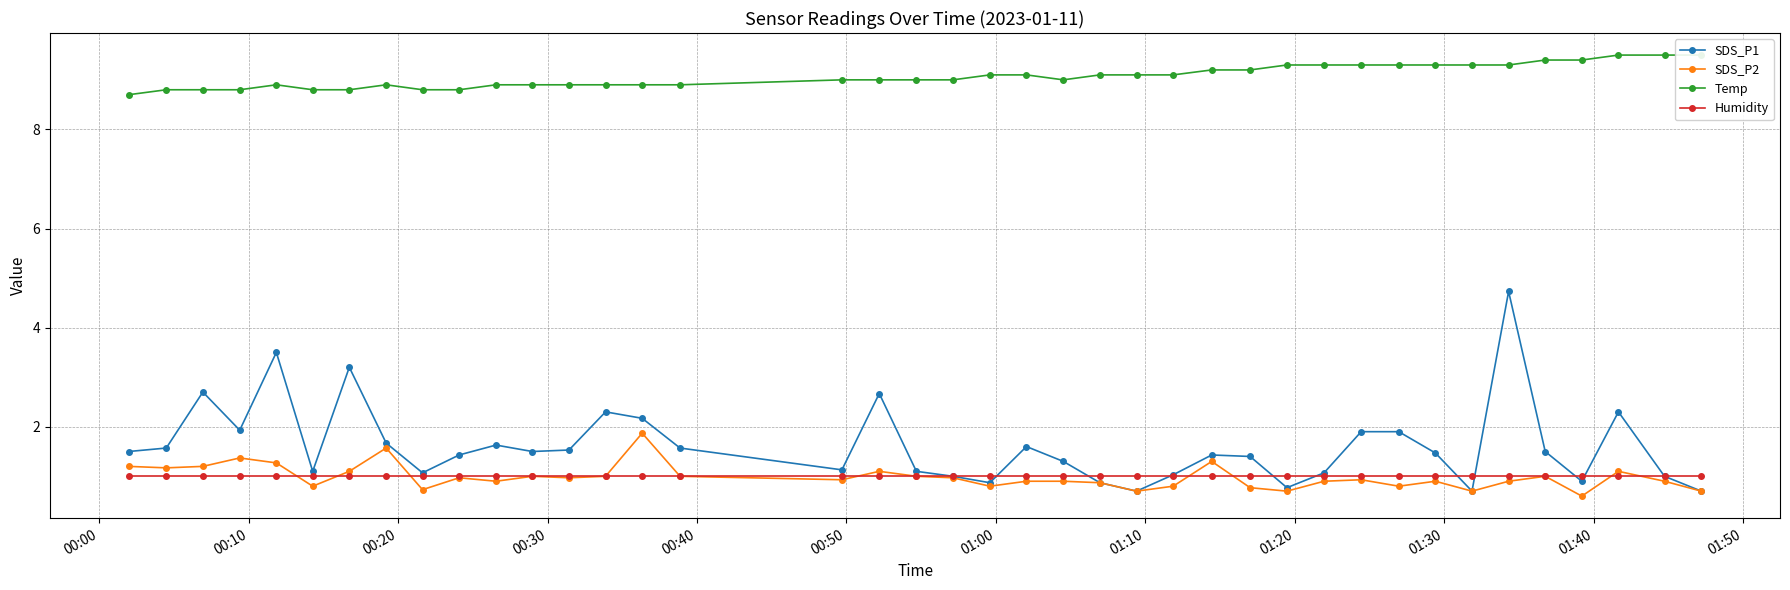

What is the value of the SDS_P2 point at the 37th from the left?

0.6